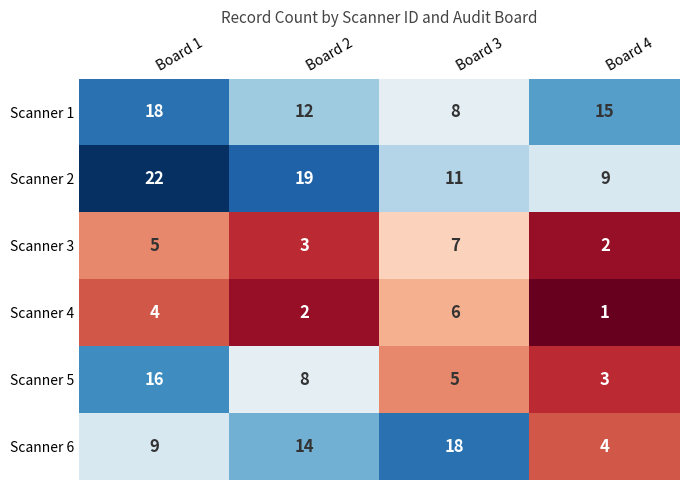

Which series has the largest range (max minus min)?

Scanner 6